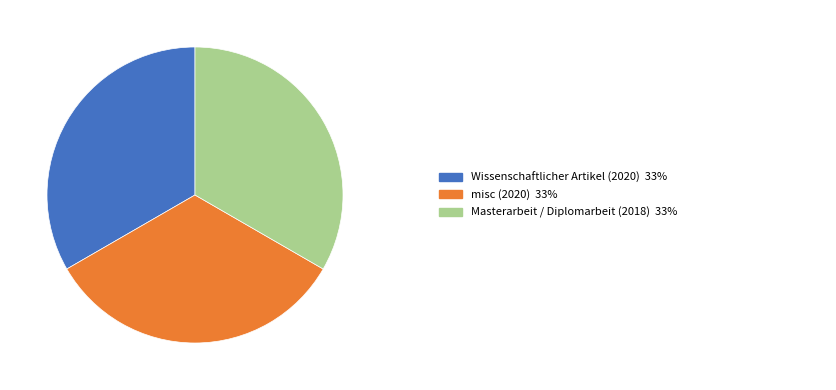

Is there a majority slice in this chart?

No